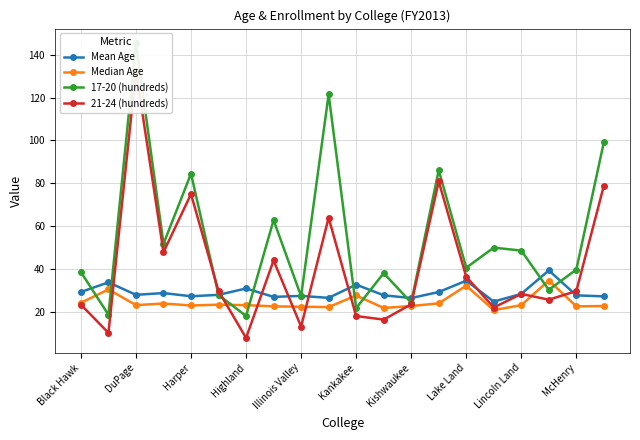

Is the value of Median Age at Kishwaukee greater than the value of Mean Age at Highland?

No